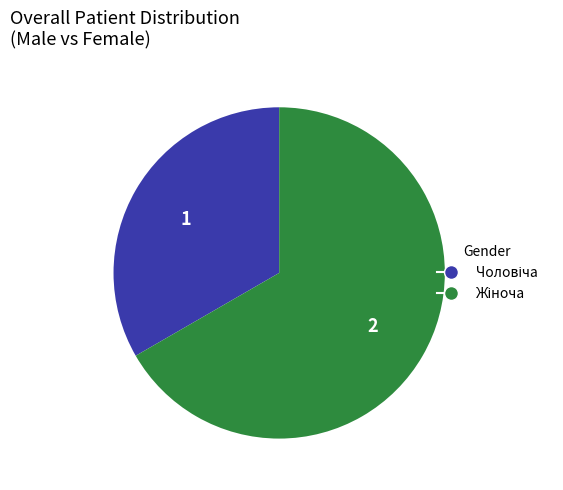

Does any single category account for the majority?

Yes